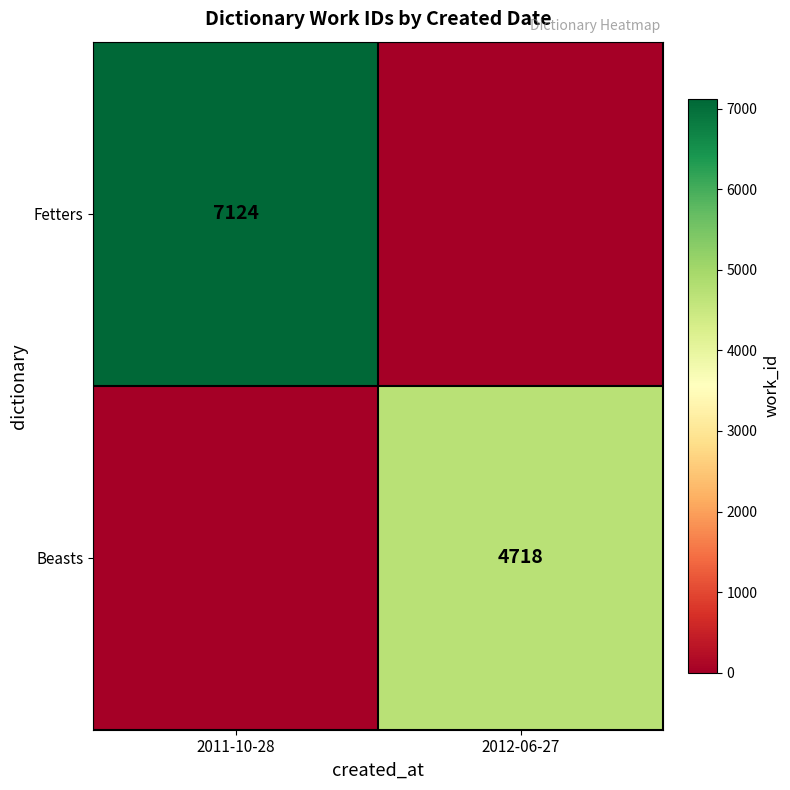

The Fetters series shows 7124 at 2011-10-28. True or false?

True